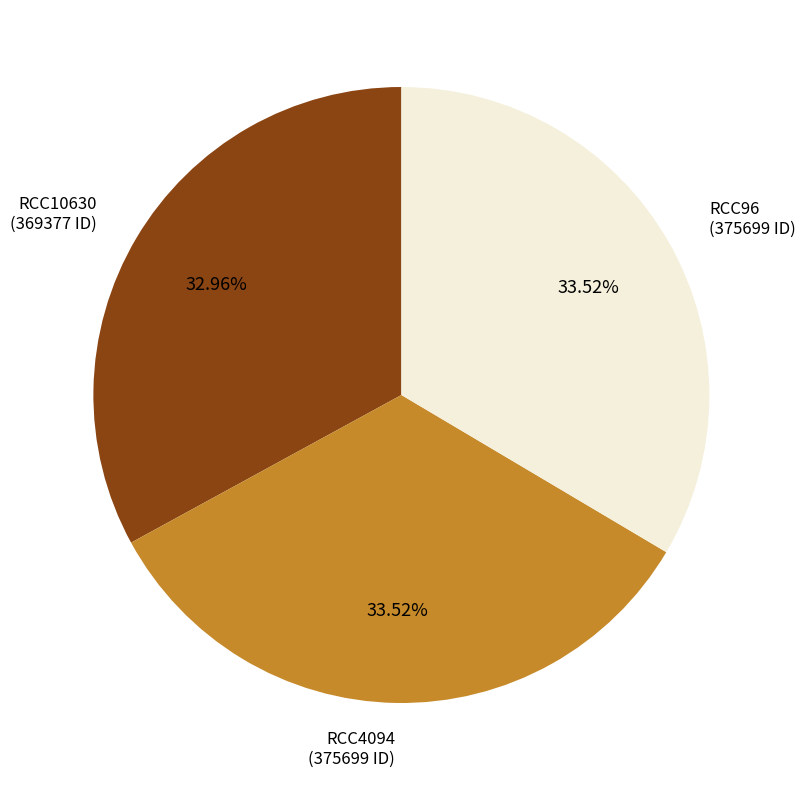

Is there a majority slice in this chart?

No